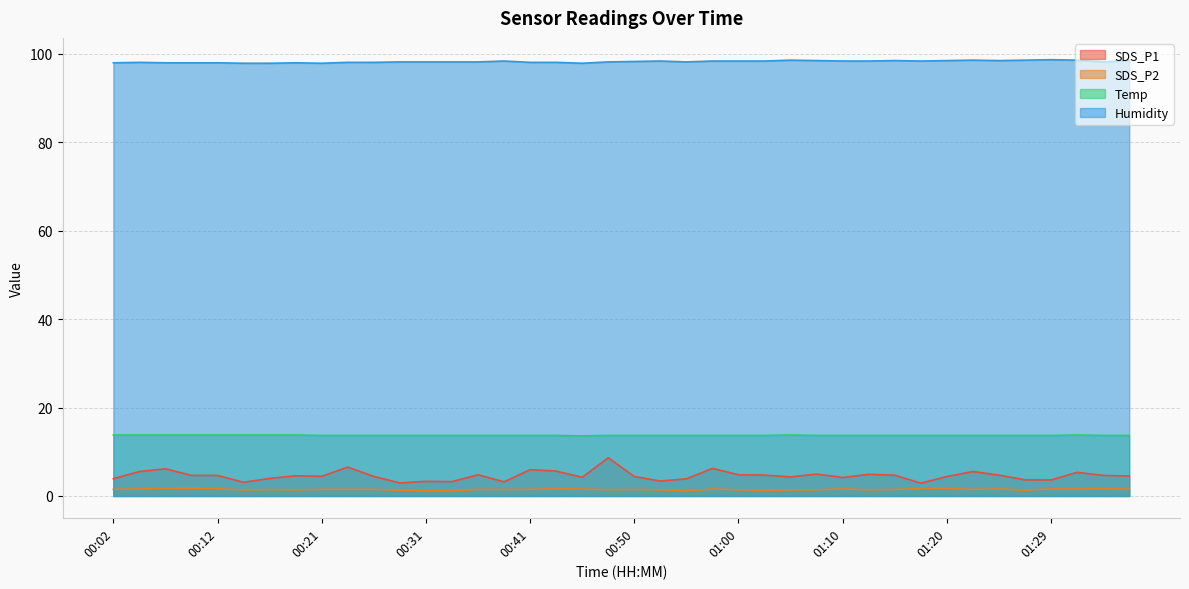

Is it true that Temp equals 13.8 at 00:12?

True